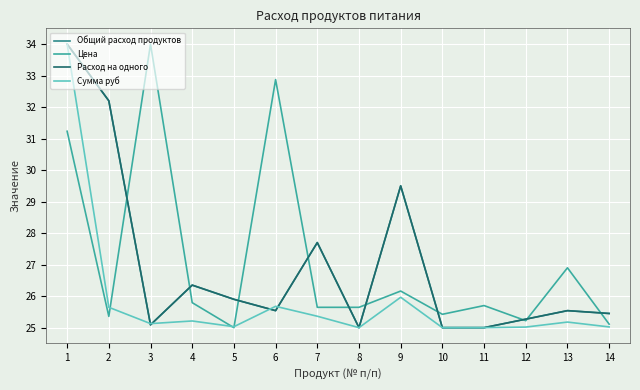

What is the sum of the Сумма руб values at 8 and 11?

50.0